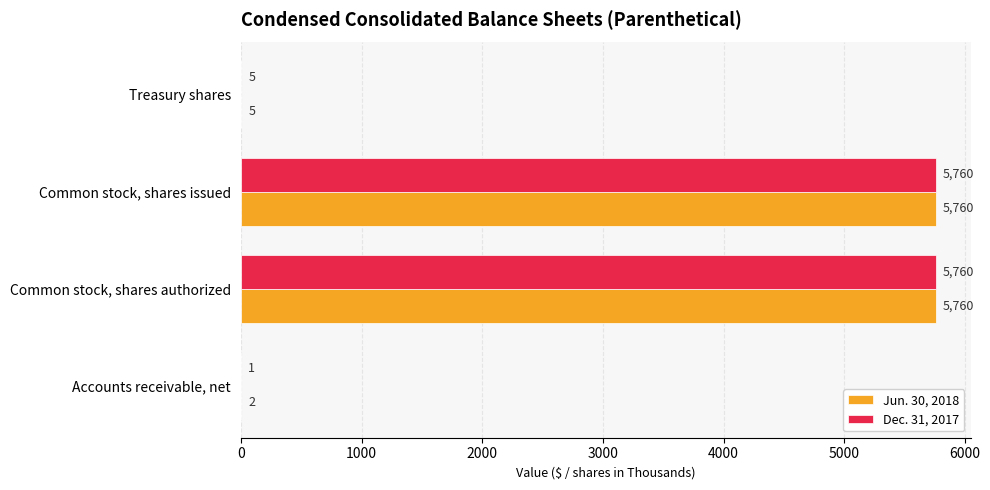

Which series has the largest total across all categories?

Jun. 30, 2018